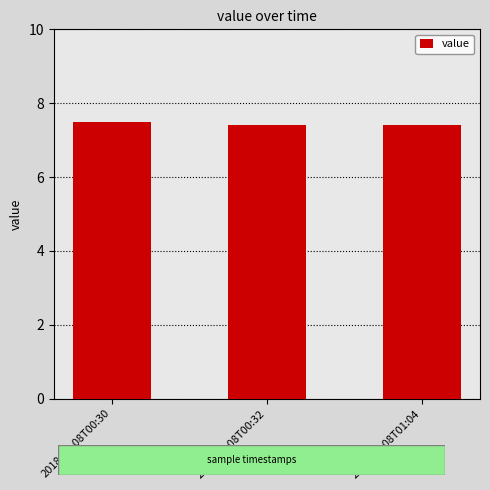

Is it true that the value at 2018-12-08T00:32 is 7.4?

True